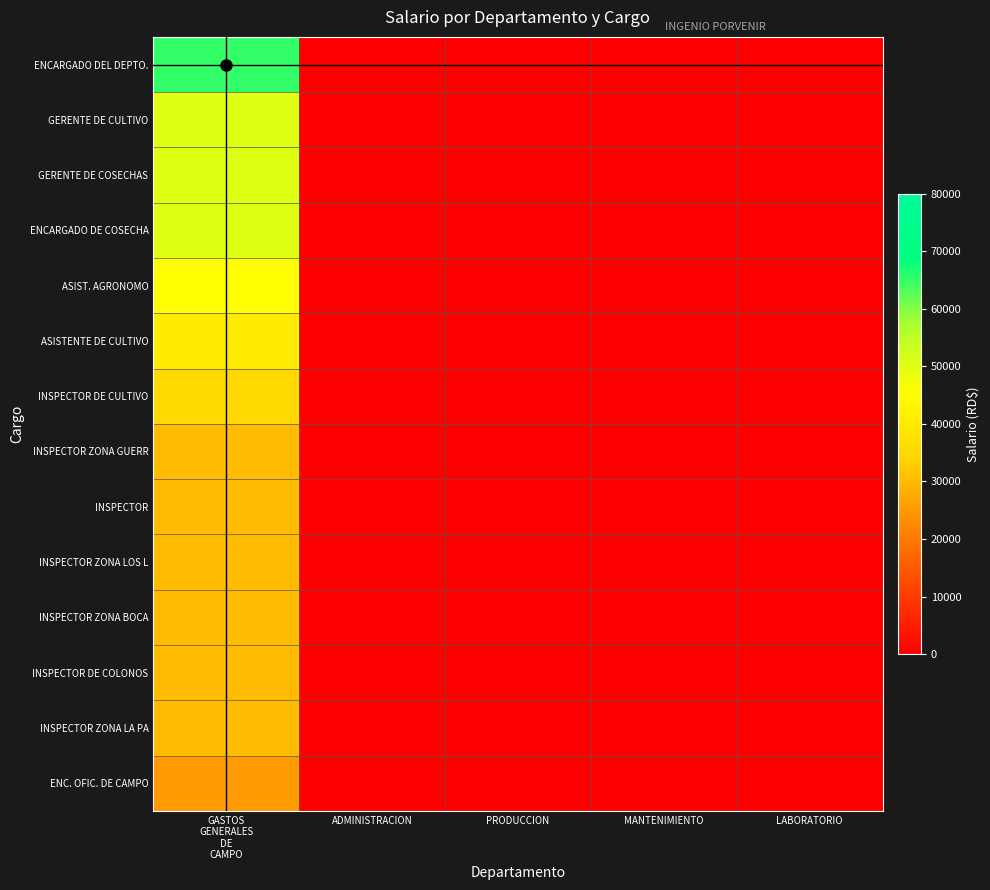

Reading left to right, list all the values displayed in this chart.

ENCARGADO DEL DEPTO.: GASTOS
GENERALES
DE
CAMPO=65000	ADMINISTRACION=0	PRODUCCION=0	MANTENIMIENTO=0	LABORATORIO=0
GERENTE DE CULTIVO: GASTOS
GENERALES
DE
CAMPO=50000	ADMINISTRACION=0	PRODUCCION=0	MANTENIMIENTO=0	LABORATORIO=0
GERENTE DE COSECHAS: GASTOS
GENERALES
DE
CAMPO=50000	ADMINISTRACION=0	PRODUCCION=0	MANTENIMIENTO=0	LABORATORIO=0
ENCARGADO DE COSECHA: GASTOS
GENERALES
DE
CAMPO=50000	ADMINISTRACION=0	PRODUCCION=0	MANTENIMIENTO=0	LABORATORIO=0
ASIST. AGRONOMO: GASTOS
GENERALES
DE
CAMPO=45000	ADMINISTRACION=0	PRODUCCION=0	MANTENIMIENTO=0	LABORATORIO=0
ASISTENTE DE CULTIVO: GASTOS
GENERALES
DE
CAMPO=40000	ADMINISTRACION=0	PRODUCCION=0	MANTENIMIENTO=0	LABORATORIO=0
INSPECTOR DE CULTIVO: GASTOS
GENERALES
DE
CAMPO=35000	ADMINISTRACION=0	PRODUCCION=0	MANTENIMIENTO=0	LABORATORIO=0
INSPECTOR ZONA GUERR: GASTOS
GENERALES
DE
CAMPO=30000	ADMINISTRACION=0	PRODUCCION=0	MANTENIMIENTO=0	LABORATORIO=0
INSPECTOR: GASTOS
GENERALES
DE
CAMPO=30000	ADMINISTRACION=0	PRODUCCION=0	MANTENIMIENTO=0	LABORATORIO=0
INSPECTOR ZONA LOS L: GASTOS
GENERALES
DE
CAMPO=30000	ADMINISTRACION=0	PRODUCCION=0	MANTENIMIENTO=0	LABORATORIO=0
INSPECTOR ZONA BOCA: GASTOS
GENERALES
DE
CAMPO=30000	ADMINISTRACION=0	PRODUCCION=0	MANTENIMIENTO=0	LABORATORIO=0
INSPECTOR DE COLONOS: GASTOS
GENERALES
DE
CAMPO=30000	ADMINISTRACION=0	PRODUCCION=0	MANTENIMIENTO=0	LABORATORIO=0
INSPECTOR ZONA LA PA: GASTOS
GENERALES
DE
CAMPO=30000	ADMINISTRACION=0	PRODUCCION=0	MANTENIMIENTO=0	LABORATORIO=0
ENC. OFIC. DE CAMPO: GASTOS
GENERALES
DE
CAMPO=25200	ADMINISTRACION=0	PRODUCCION=0	MANTENIMIENTO=0	LABORATORIO=0